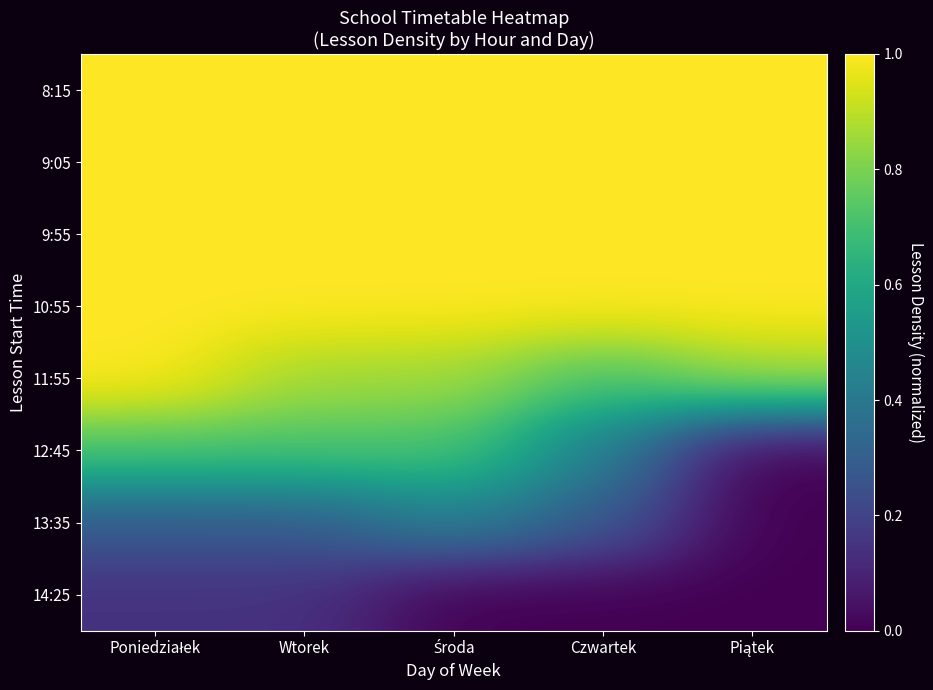

Which label corresponds to the smallest value in the chart?

Piątek